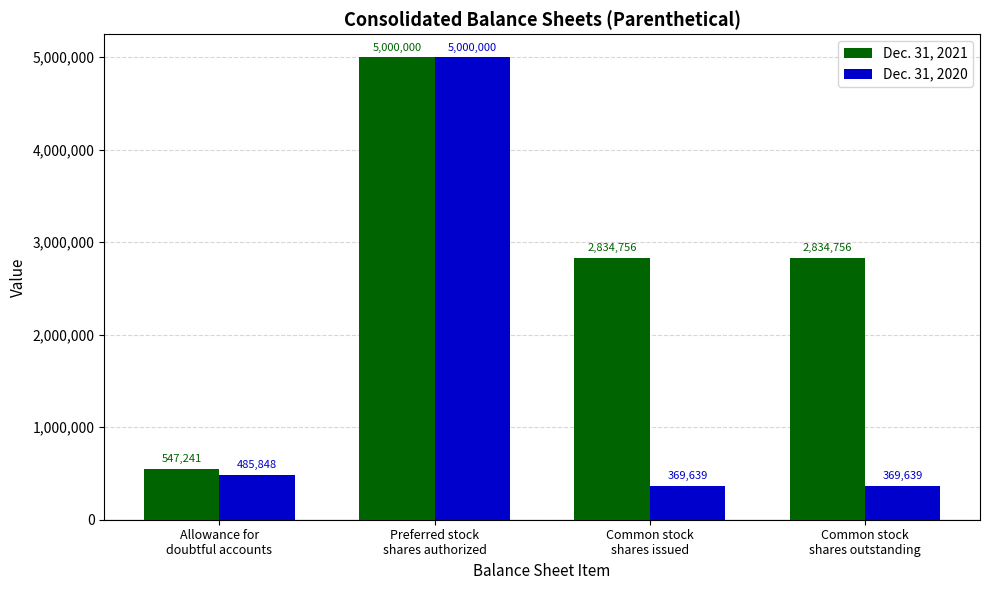

Is the value of Dec. 31, 2021 at Common stock
shares issued greater than the value of Dec. 31, 2020 at Common stock
shares issued?

Yes